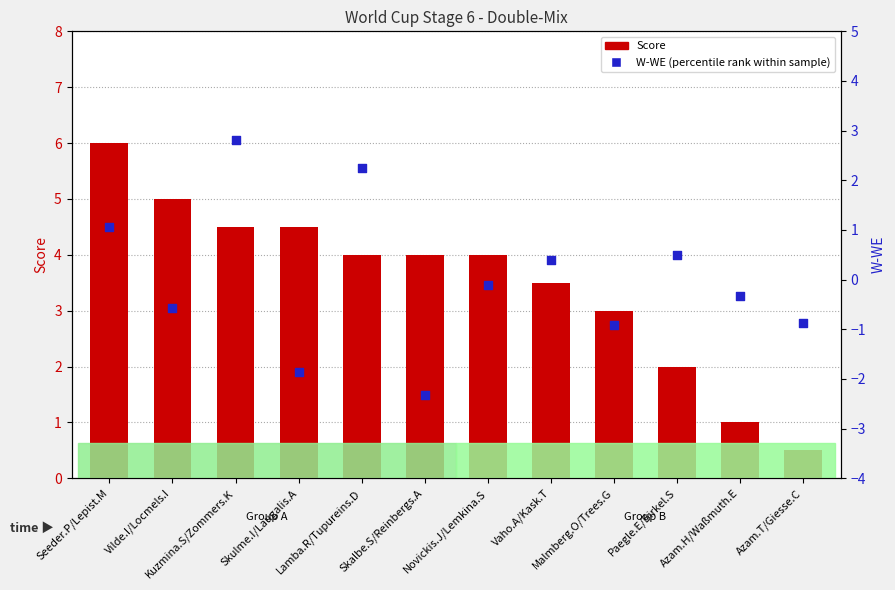

Which series reaches the minimum Y coordinate?

W-WE (percentile rank within sample)